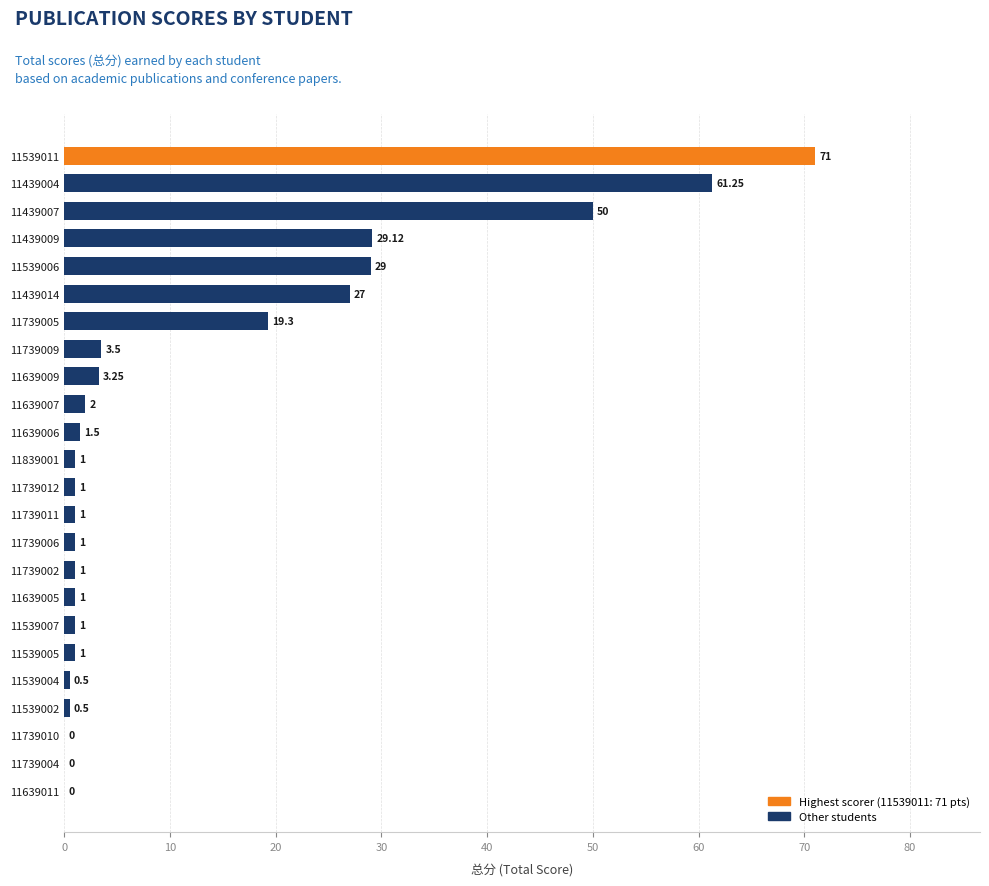

What is the change in value from 11539011 to 11539007?

-70.0